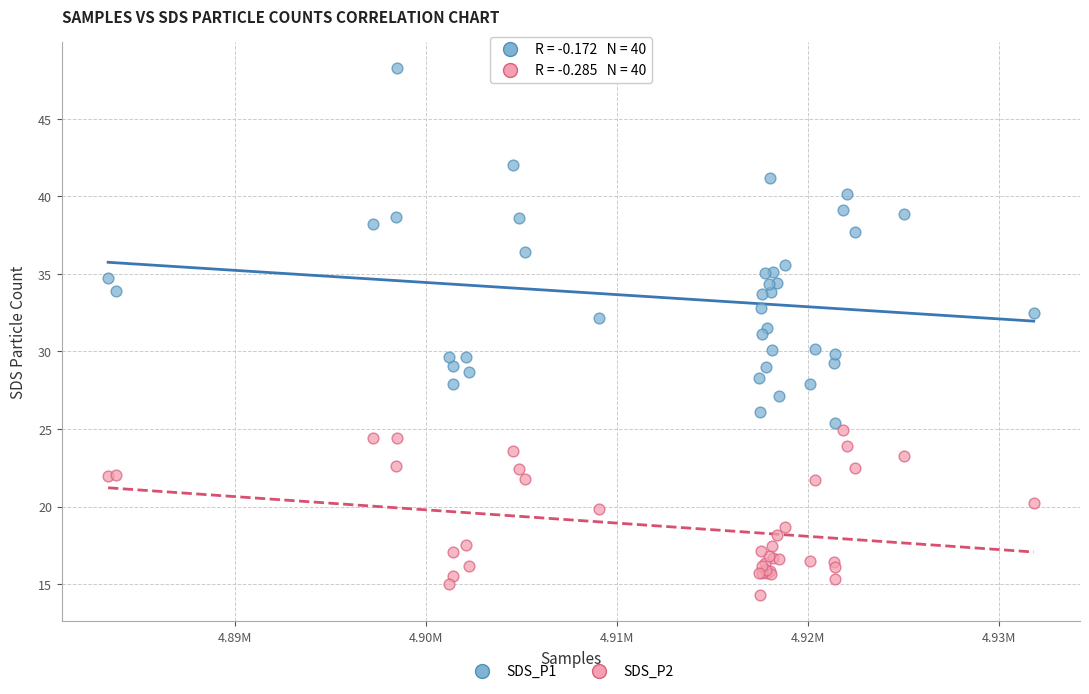

Which series contains the lowest Y value?

SDS_P2